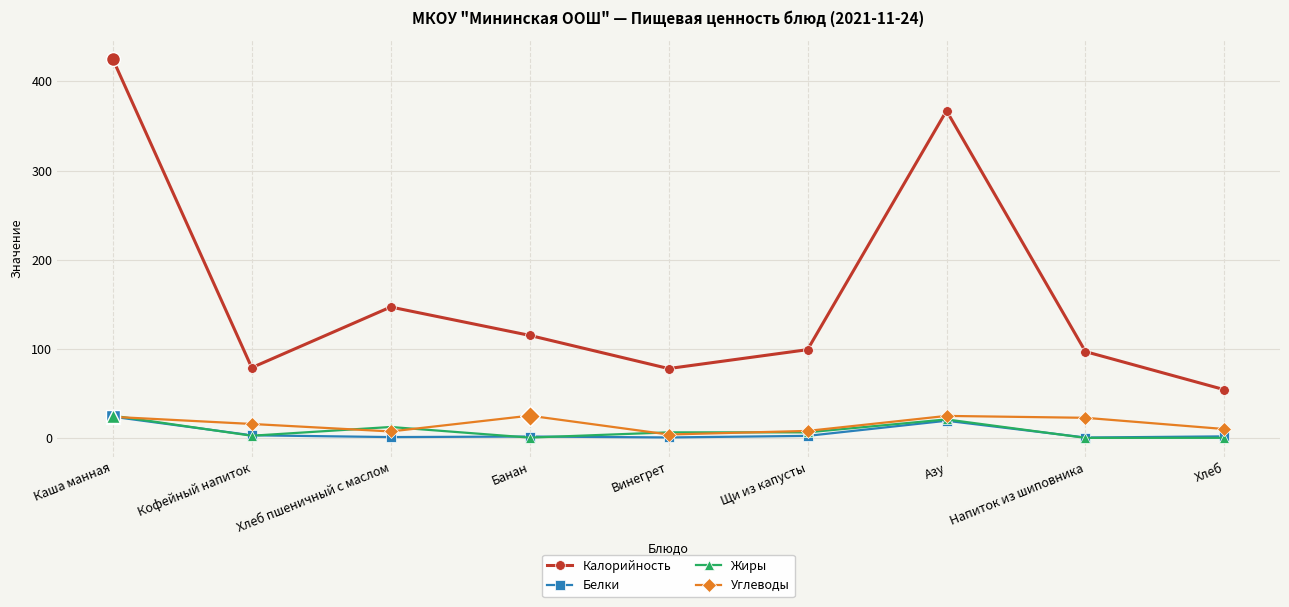

The value of Калорийность at Хлеб пшеничный с маслом is 38.0. True or false?

False